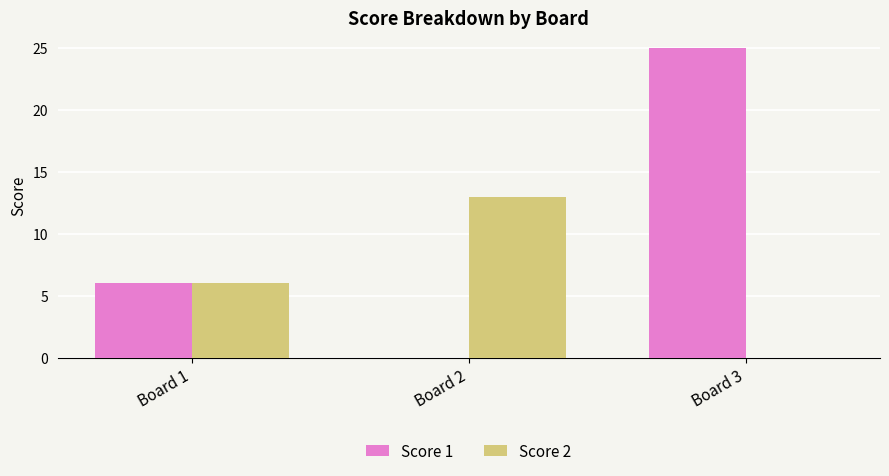

What is the spread (max minus min) of values at Board 3?

25